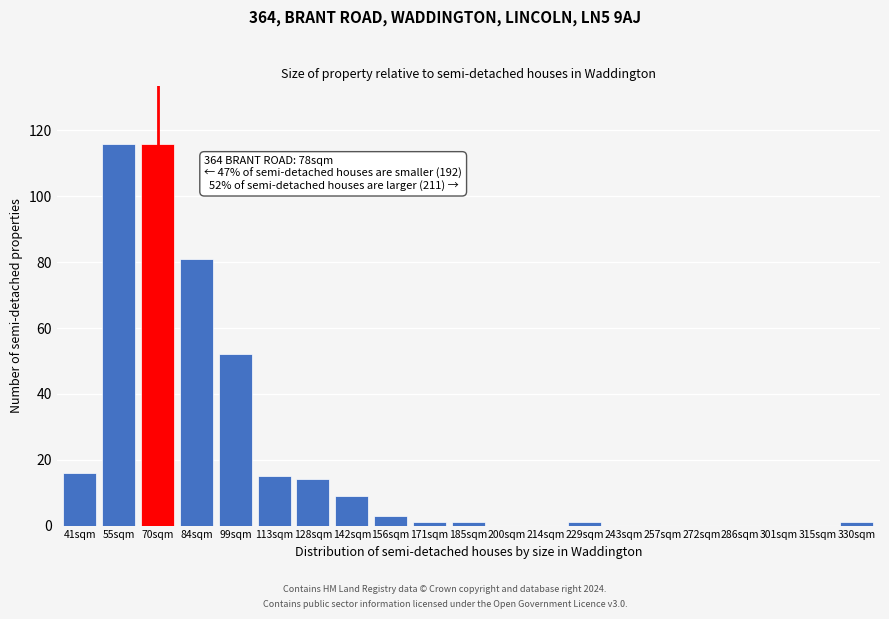

Reading left to right, list all the values displayed in this chart.

41sqm=16	55sqm=116	70sqm=116	84sqm=81	99sqm=52	113sqm=15	128sqm=14	142sqm=9	156sqm=3	171sqm=1	185sqm=1	200sqm=0	214sqm=0	229sqm=1	243sqm=0	257sqm=0	272sqm=0	286sqm=0	301sqm=0	315sqm=0	330sqm=1